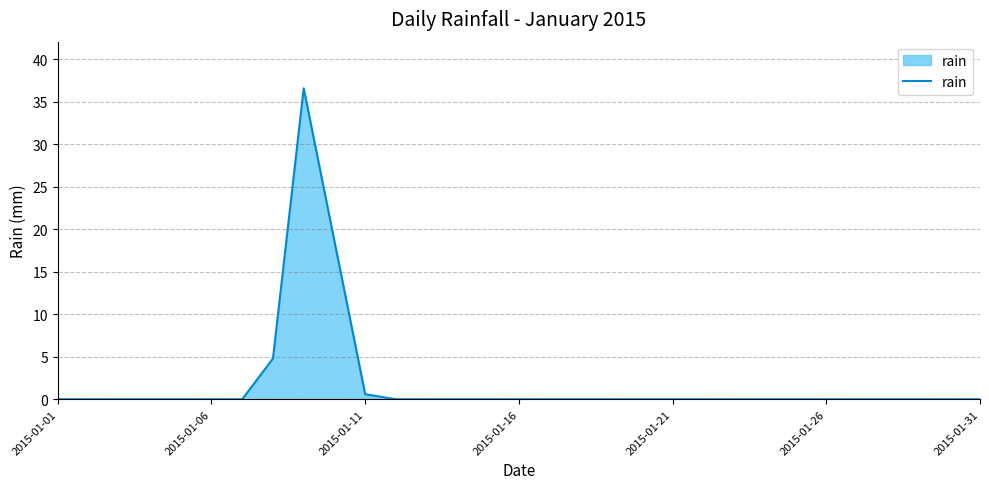

What is the maximum value shown in the chart?

36.6